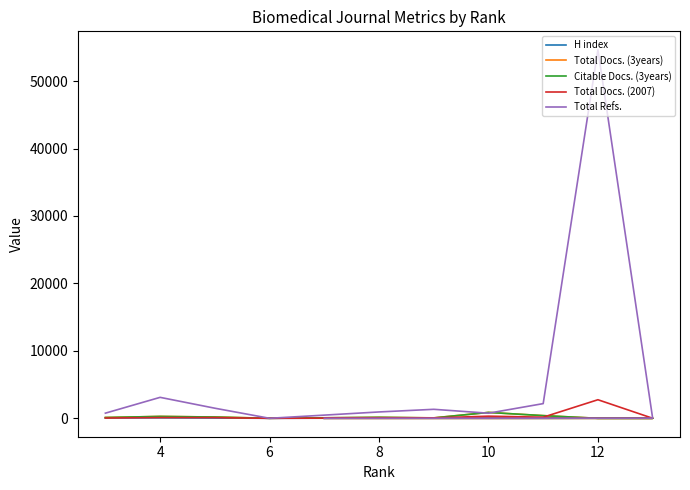

How many interior local valleys does the Total Docs. (3years) series have?

2